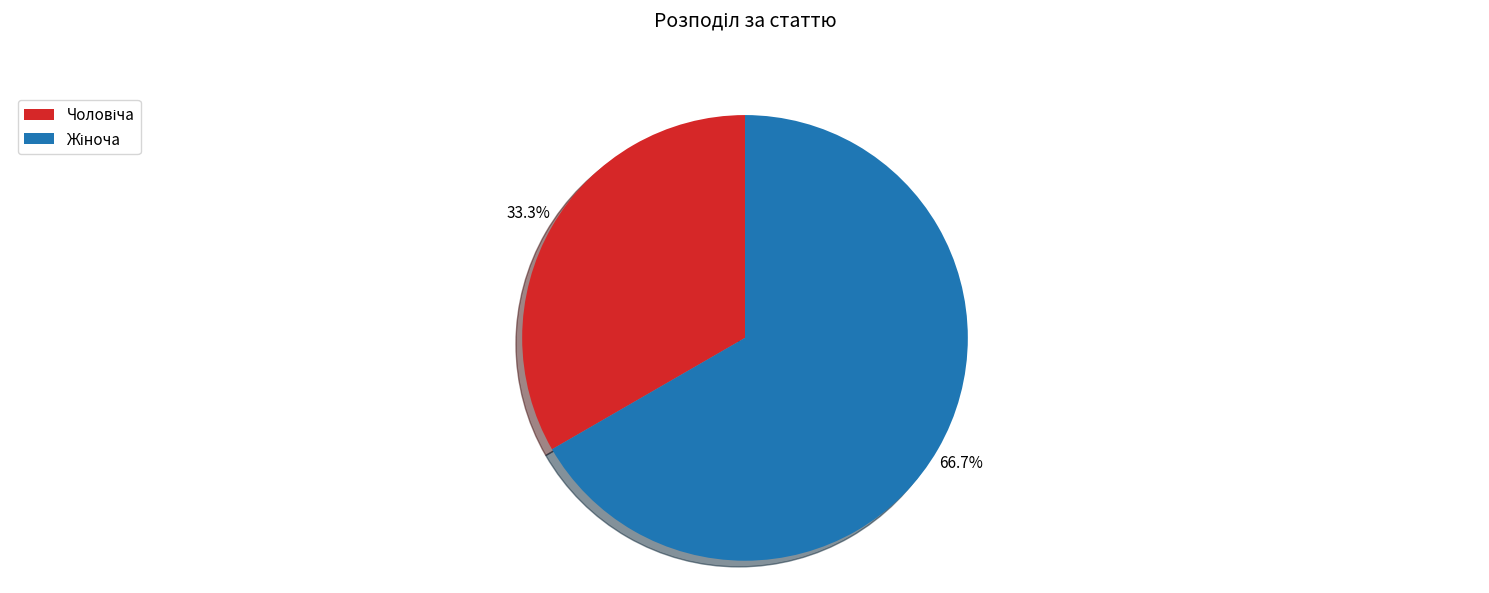

Is there a majority slice in this chart?

Yes